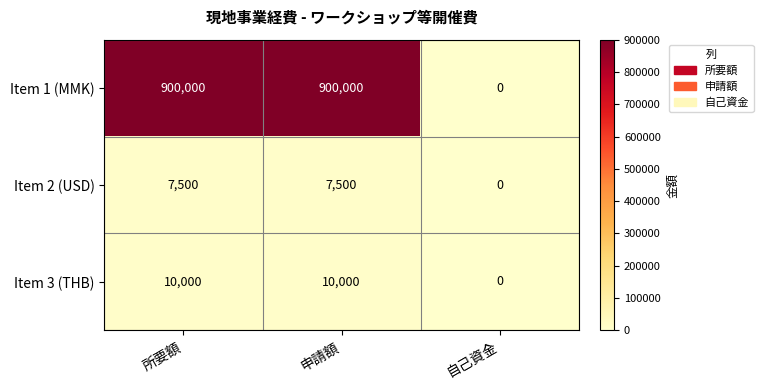

The value of Item 2 (USD) at 自己資金 is 2313. True or false?

False